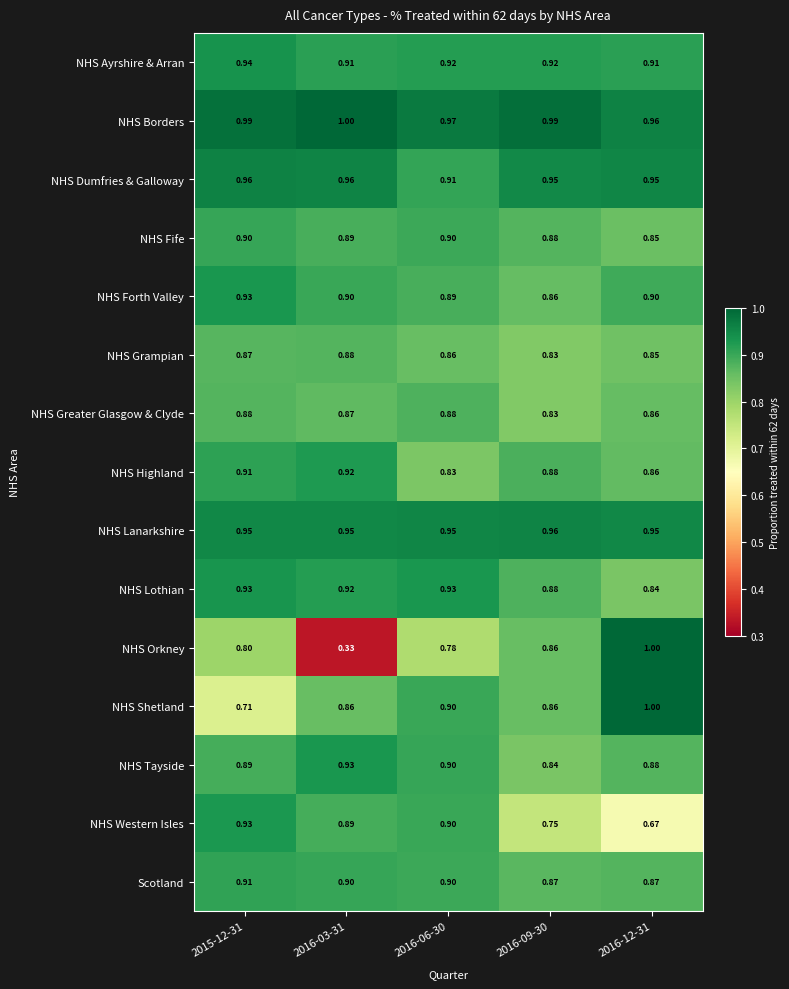

At how many categories does at least one series exceed 0?

5